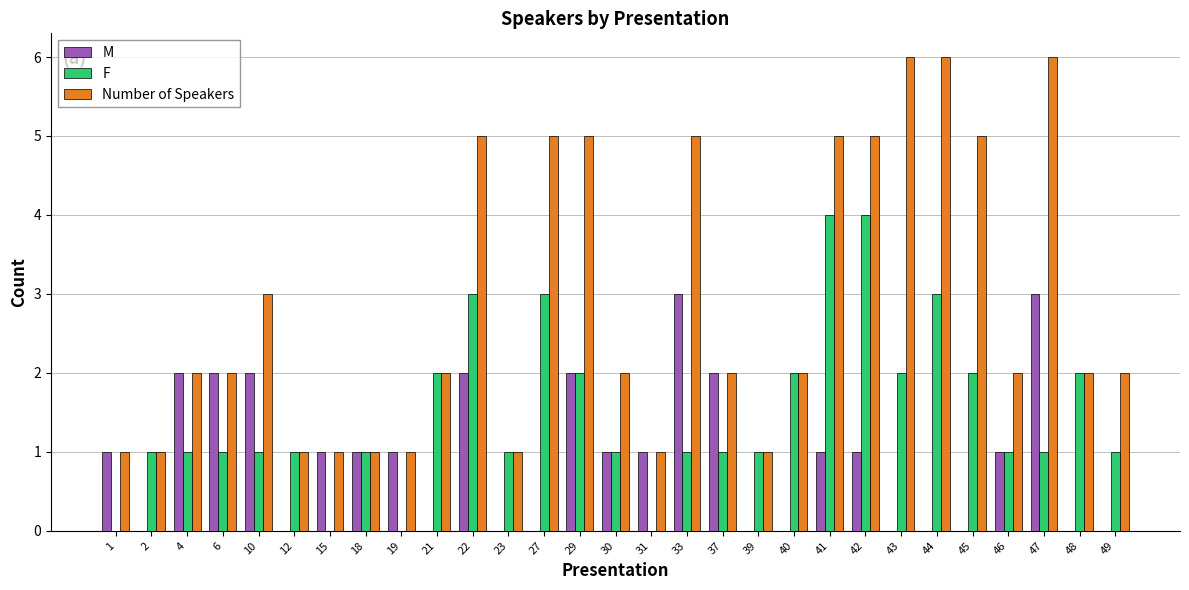

Count the F values in the range 1 to 2.

20